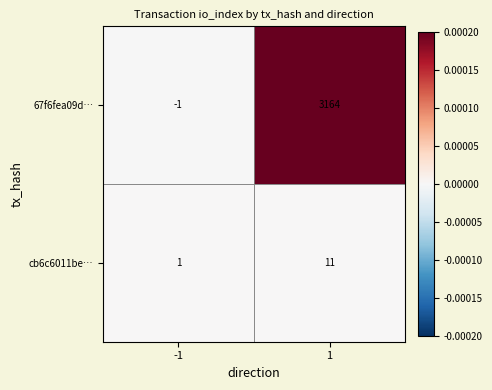

Is the value of cb6c6011be… at 1 greater than the value of 67f6fea09d… at -1?

Yes